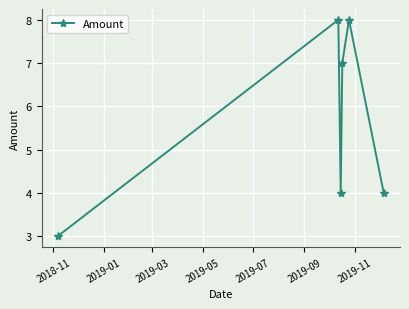

How many points are lower than both their immediate neighbors (excluding endpoints)?

1